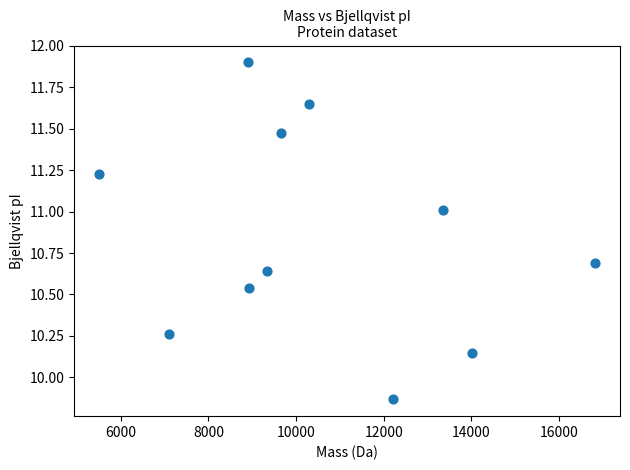

What is the range of X values (max minus min)?

11321.2